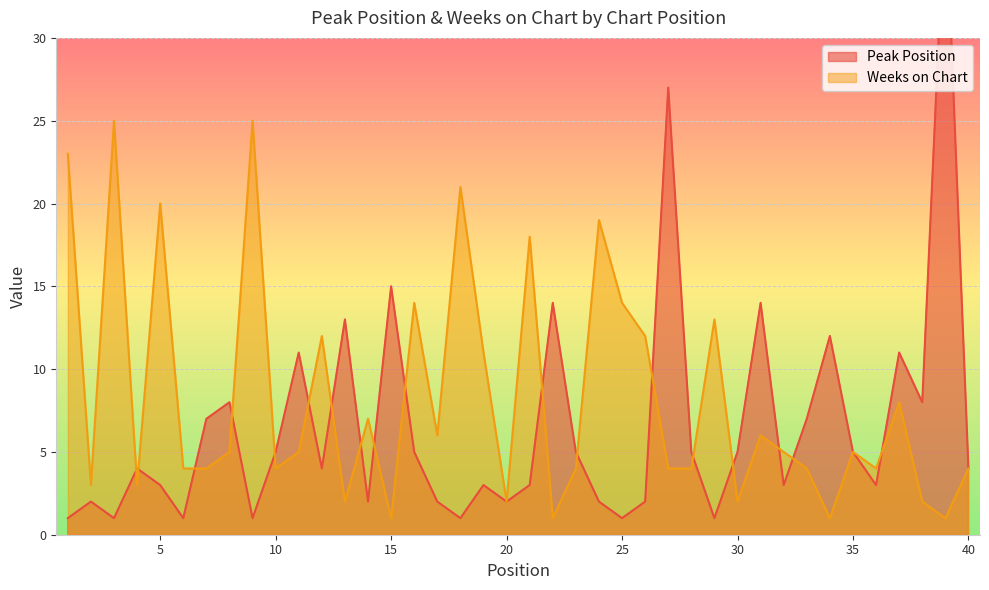

What is the spread (max minus min) of values at 21?

15